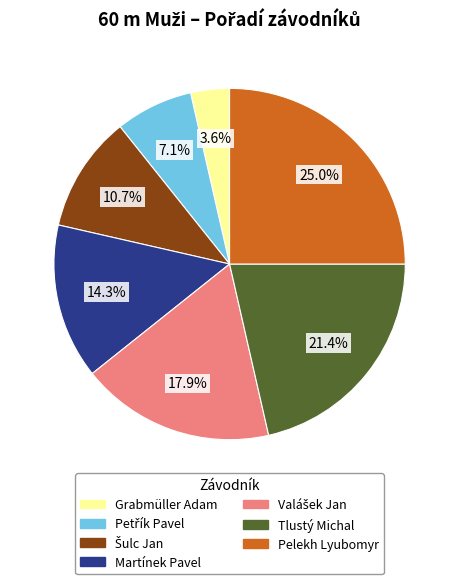

Is it true that Pelekh Lyubomyr is 11% of the pie?

False